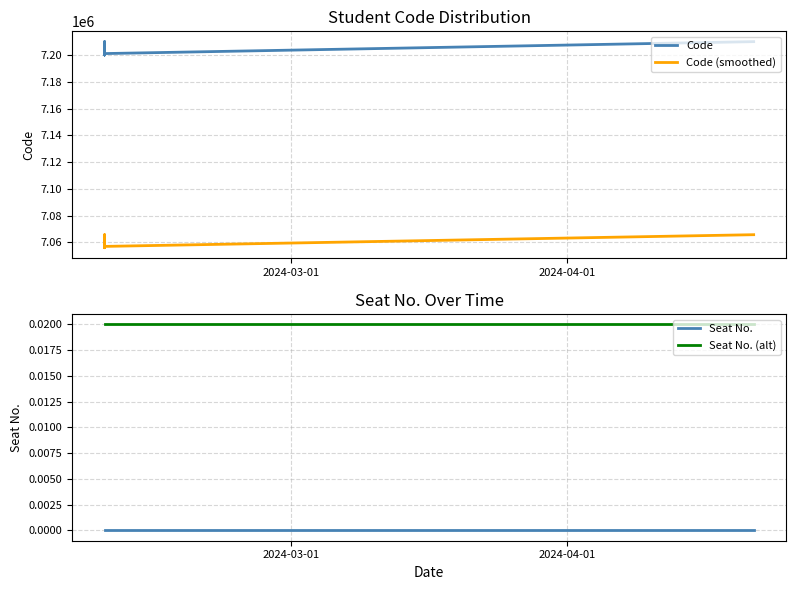

True or false: Code has a value of 12653195.5 at 17.

False